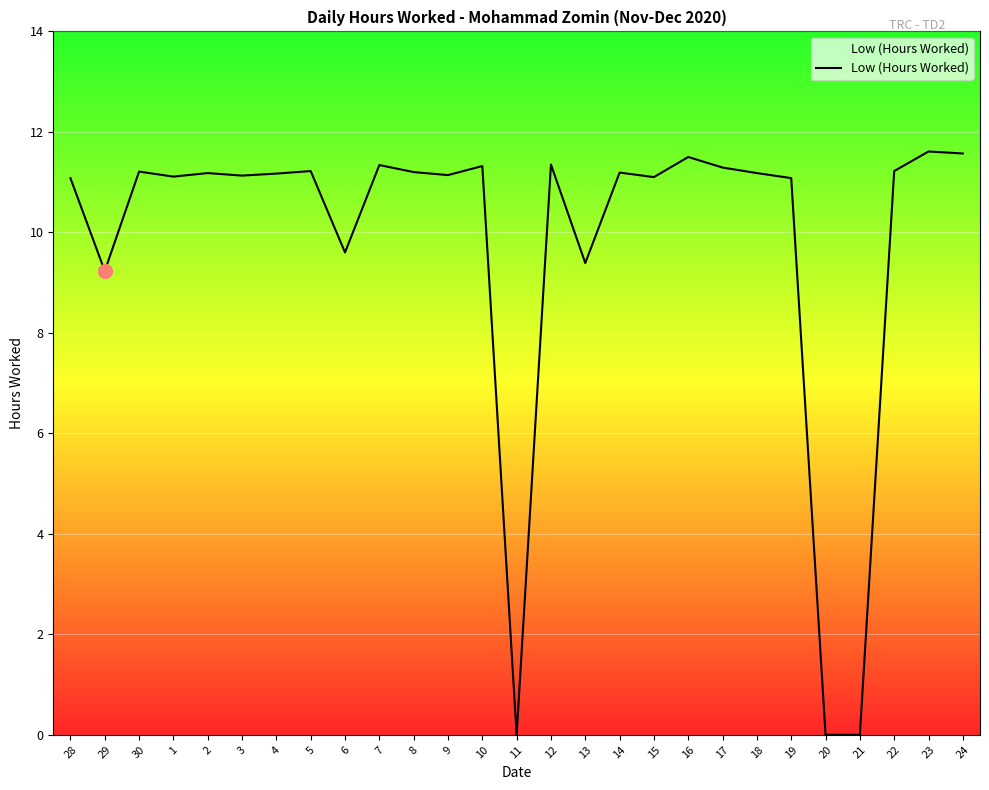

At which label does the data first exceed 11?

28